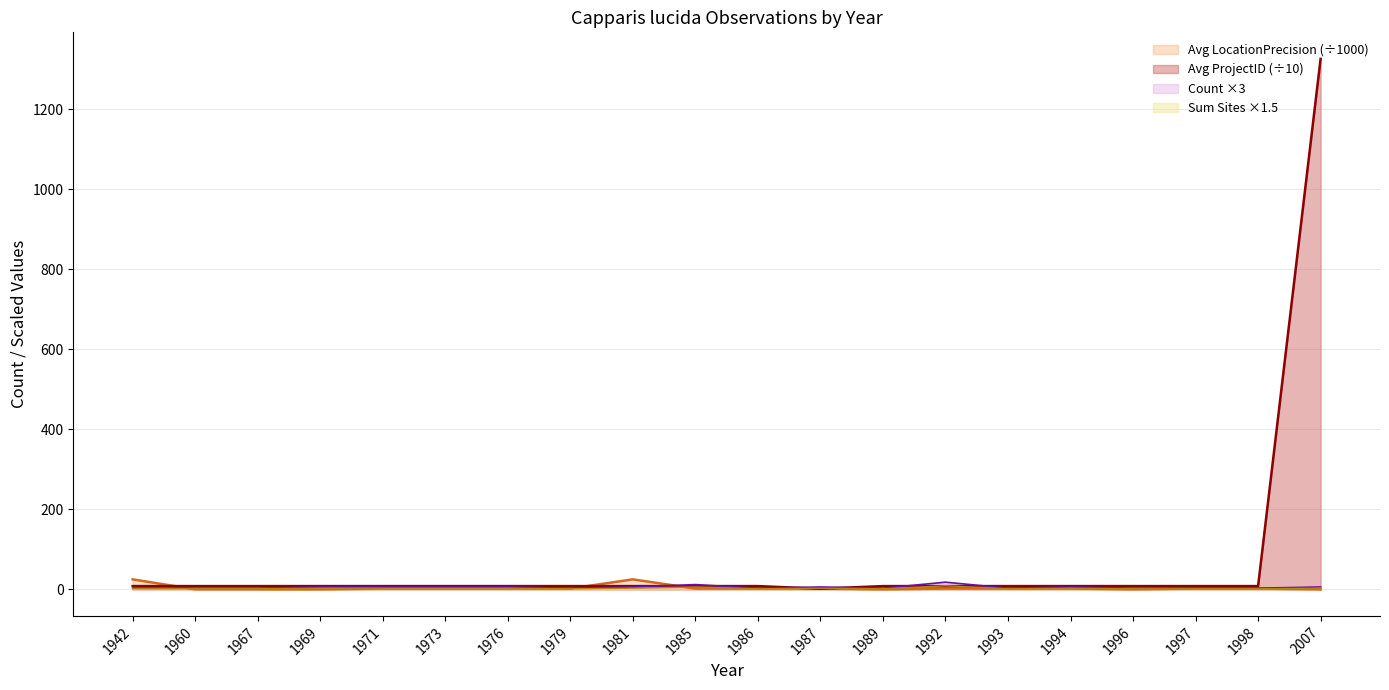

Between 1985 and 1996, which is larger?

1985